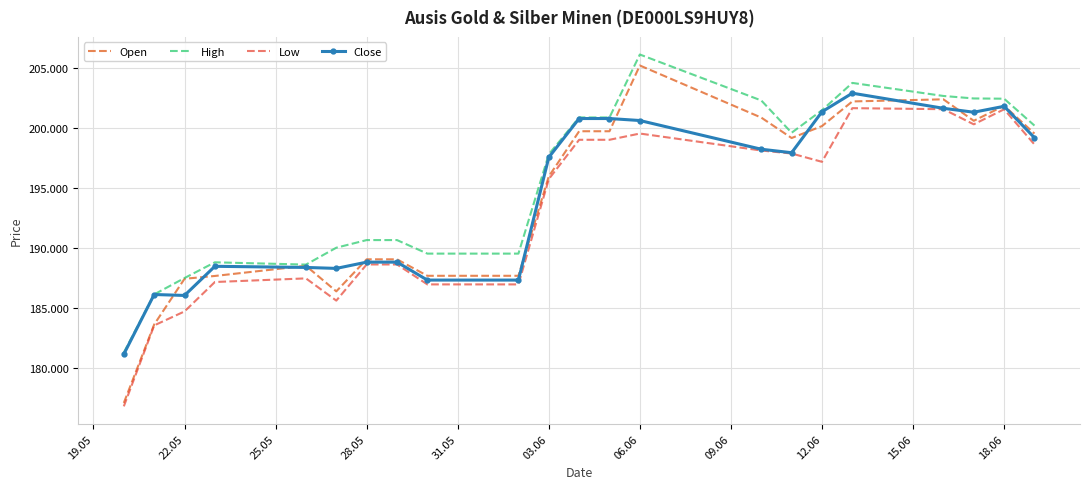

True or false: Open and High intersect in this chart.

False